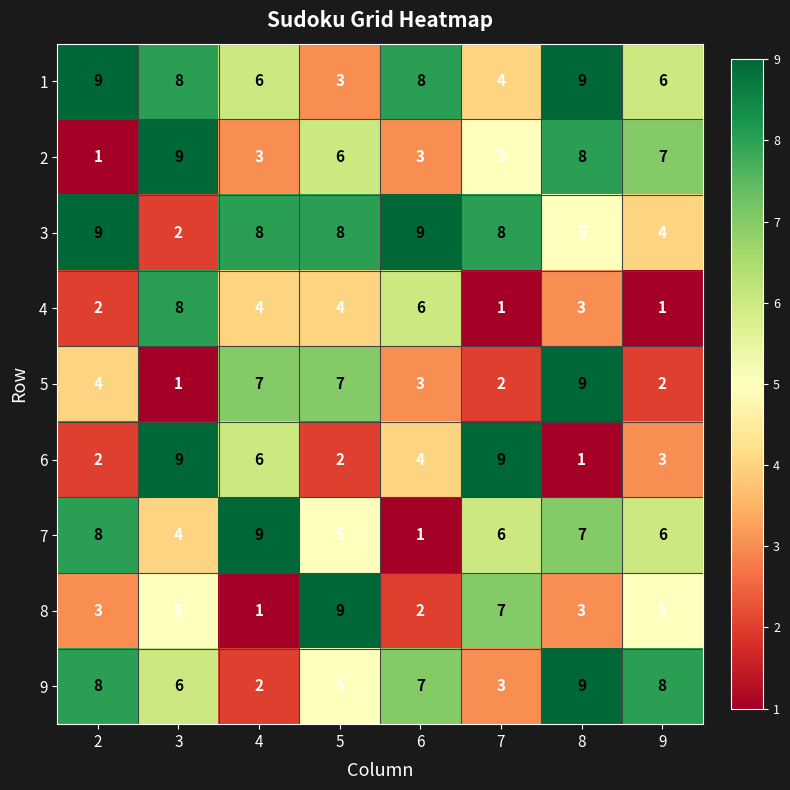

What is the highest value of the 2 series?

9